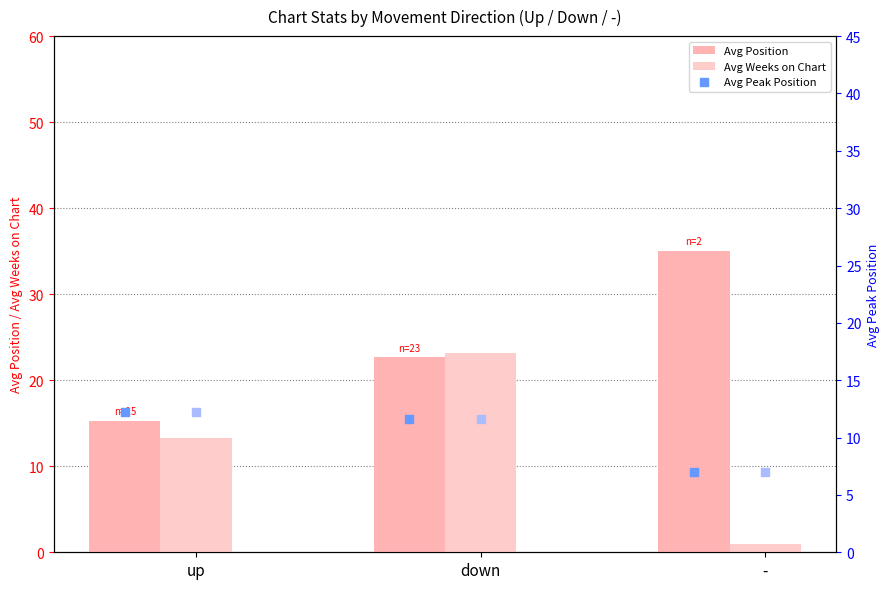

What are all the series names shown in the legend?

Avg Position, Avg Weeks on Chart, Avg Peak Position